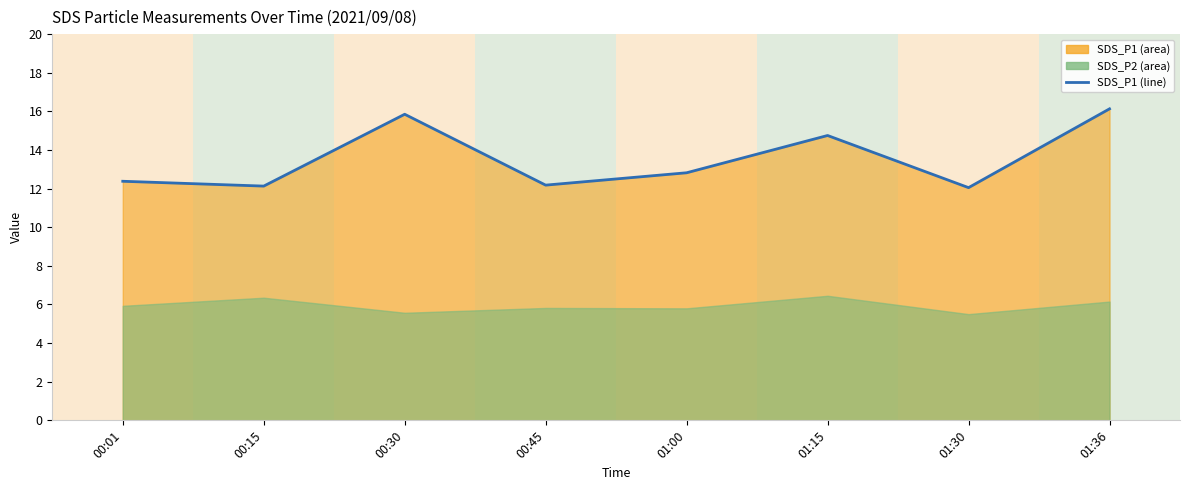

Reading right to left, transcribe all the data shown in this chart.

16.1	12.1	14.8	12.8	12.2	15.8	12.1	12.4